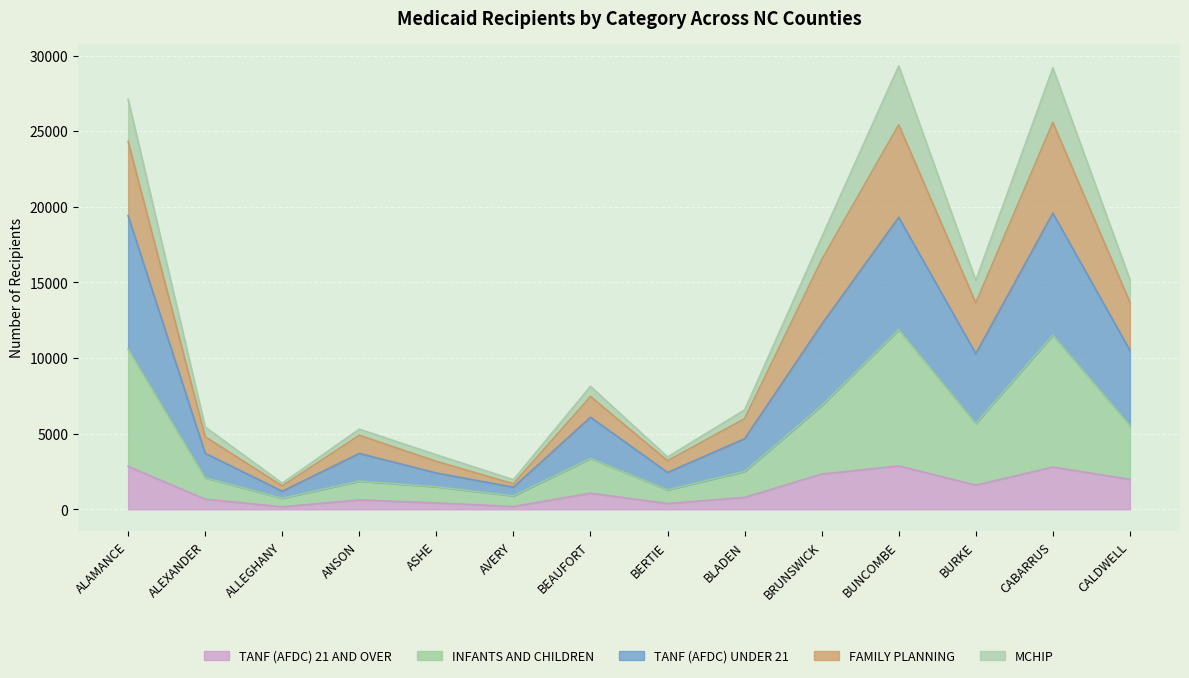

What is the total value across all series at BEAUFORT?

8132